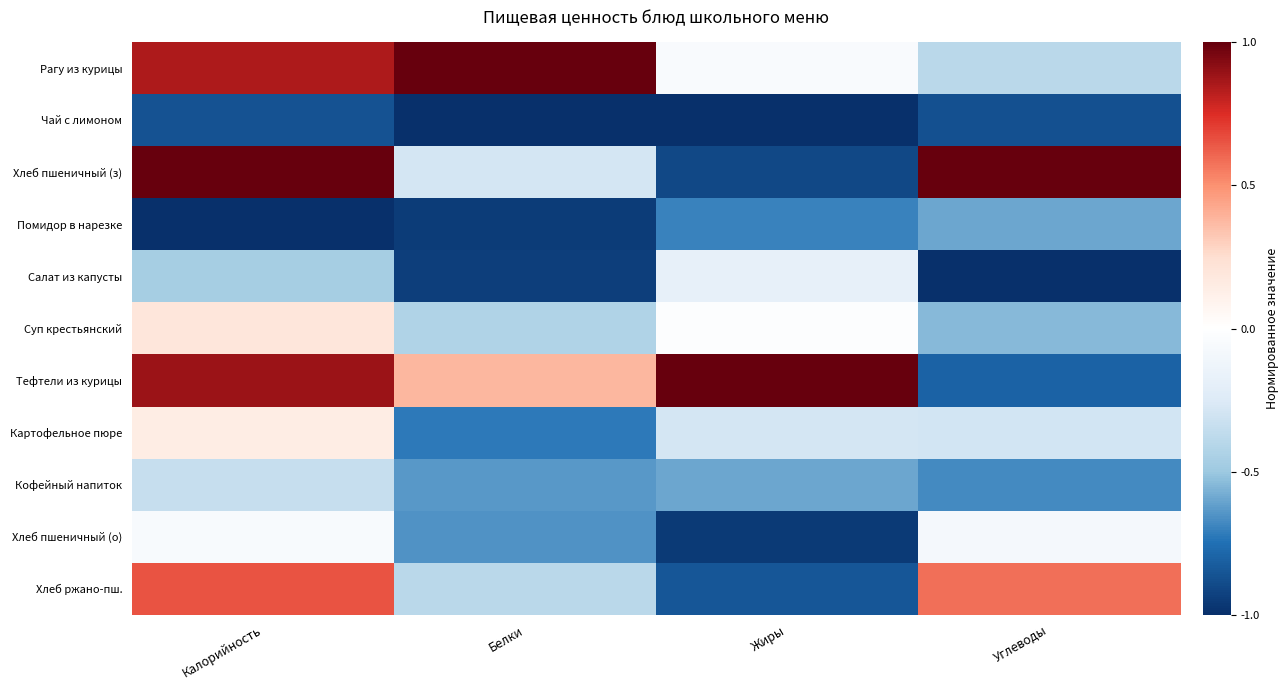

At which category is the sum across all series the highest?

Калорийность